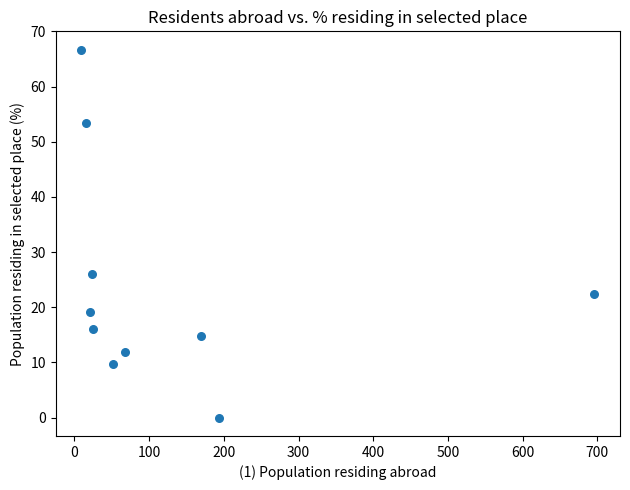

What Y value in the scatter plot is closest to 33?

26.1